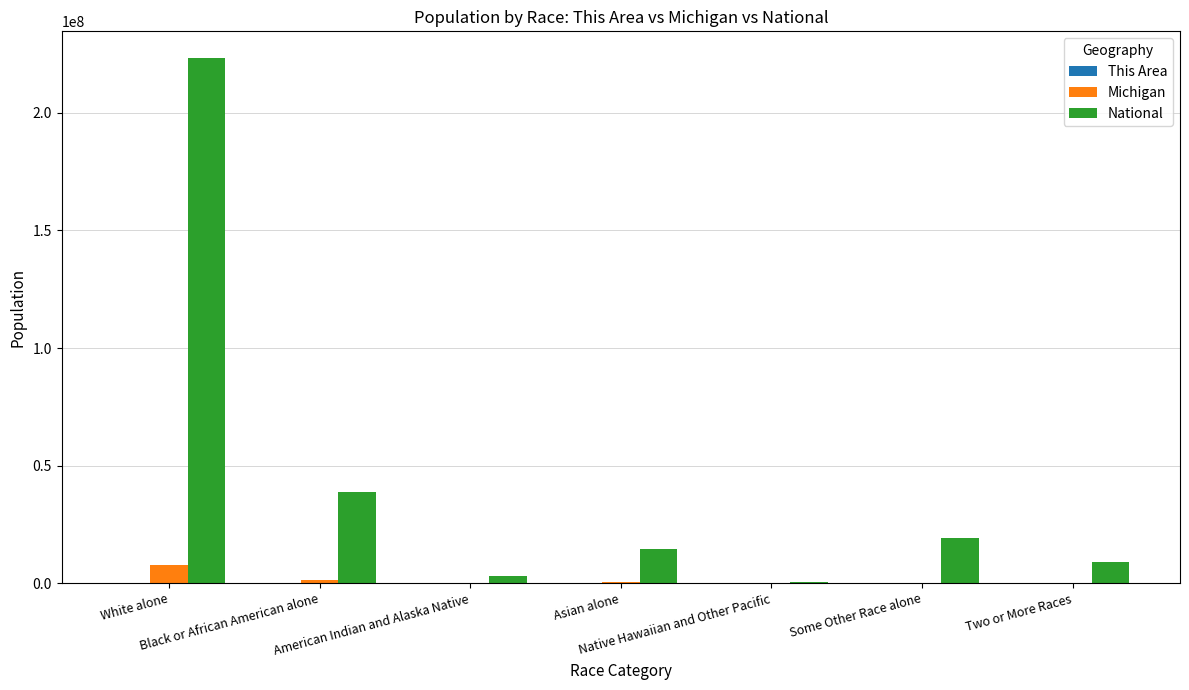

What is the difference between the Michigan values at Some Other Race alone and Two or More Races?

83290